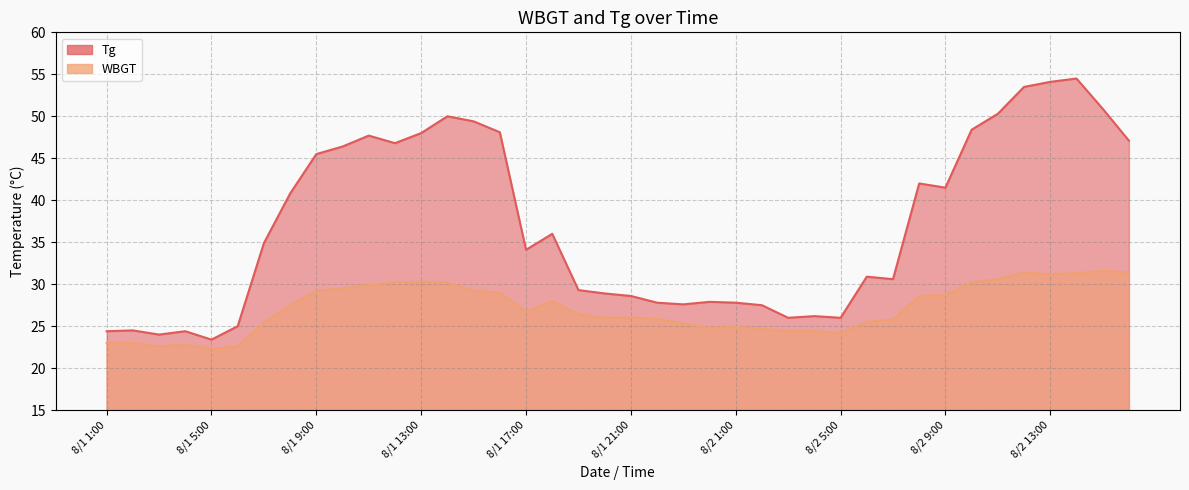

What is the difference between the second highest and second lowest values in the Tg series?

30.1